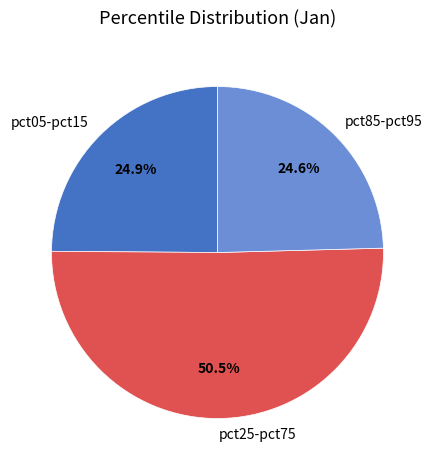

Which category has the biggest portion of the pie?

pct25-pct75